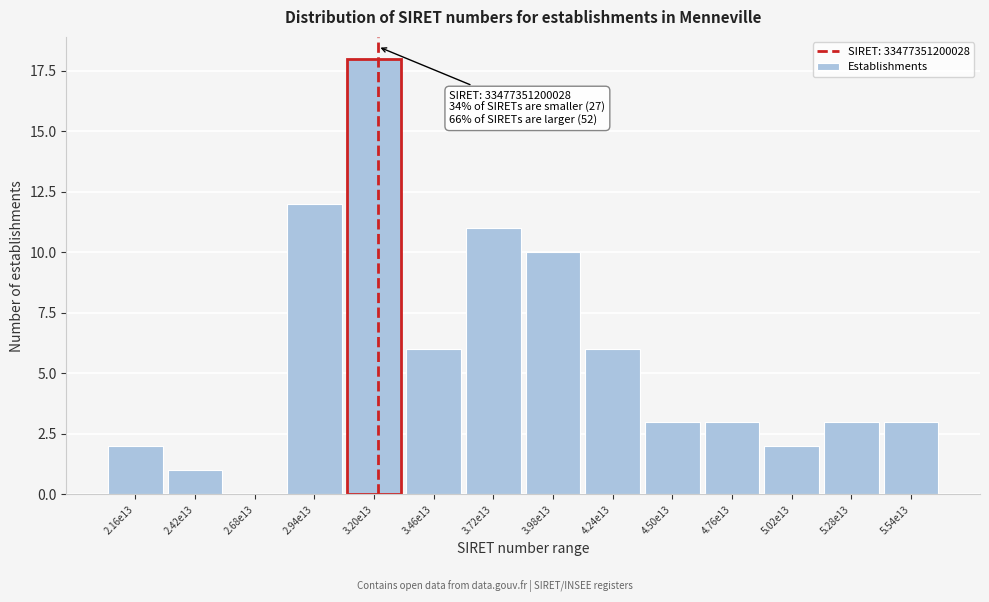

Reading left to right, list all the values displayed in this chart.

2.16e13=2	2.42e13=1	2.68e13=0	2.94e13=12	3.20e13=18	3.46e13=6	3.72e13=11	3.98e13=10	4.24e13=6	4.50e13=3	4.76e13=3	5.02e13=2	5.28e13=3	5.54e13=3